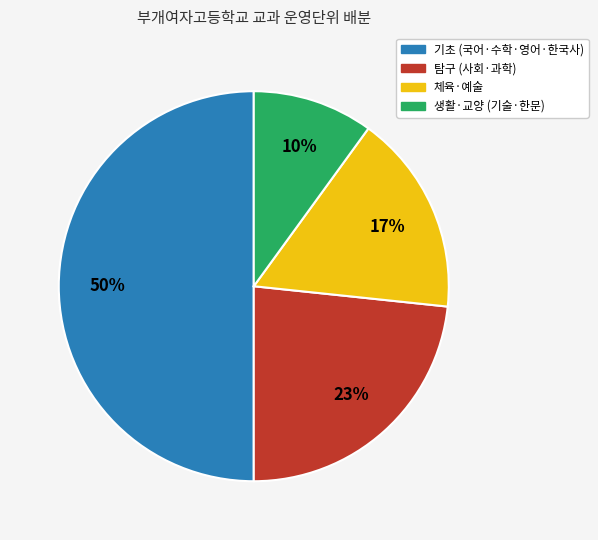

To the nearest percent, what is the difference between the largest and smallest slice percentages?

40%